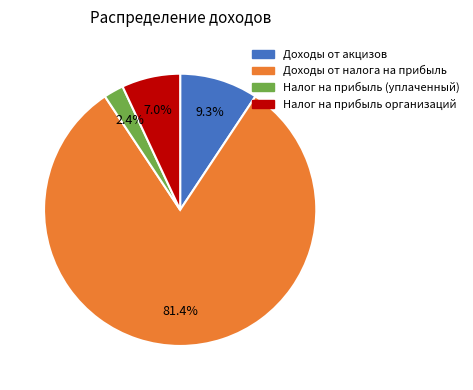

True or false: Доходы от акцизов accounts for 9% of the total.

True